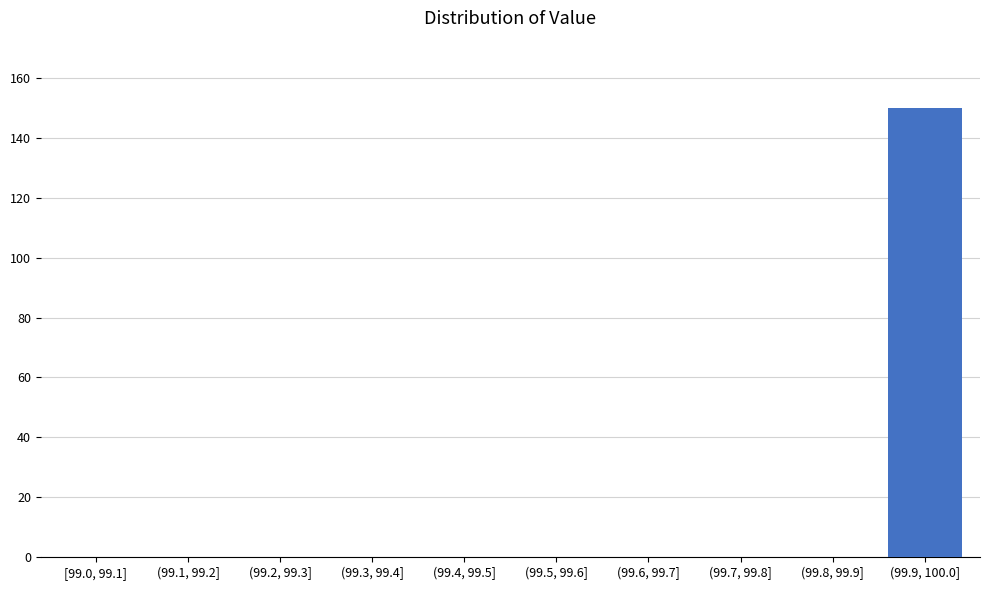

Reading right to left, list all the values displayed in this chart.

(99.9, 100.0]=150	(99.8, 99.9]=0	(99.7, 99.8]=0	(99.6, 99.7]=0	(99.5, 99.6]=0	(99.4, 99.5]=0	(99.3, 99.4]=0	(99.2, 99.3]=0	(99.1, 99.2]=0	[99.0, 99.1]=0